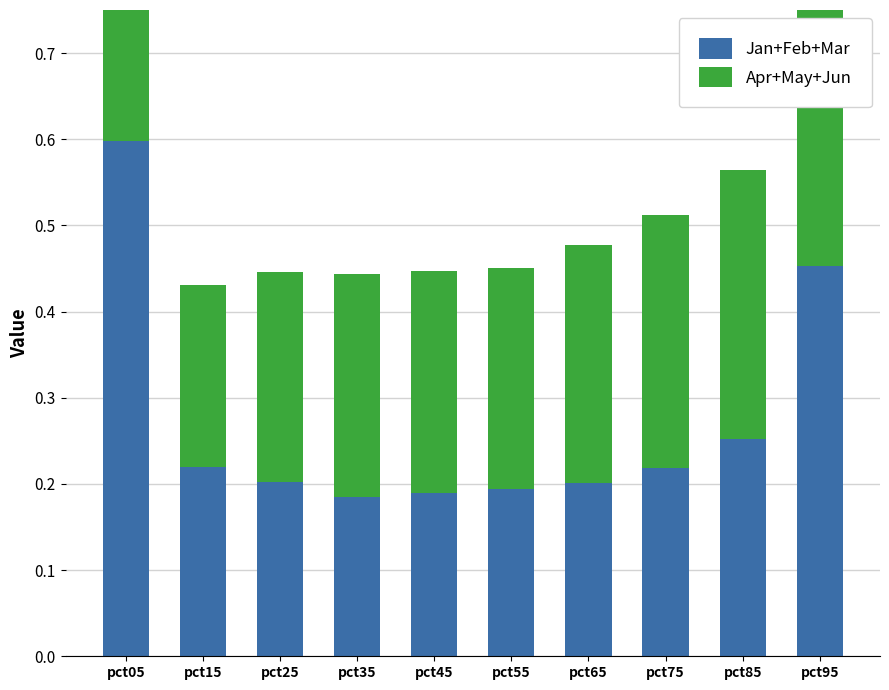

What is the total value across all series at pct25?

0.4